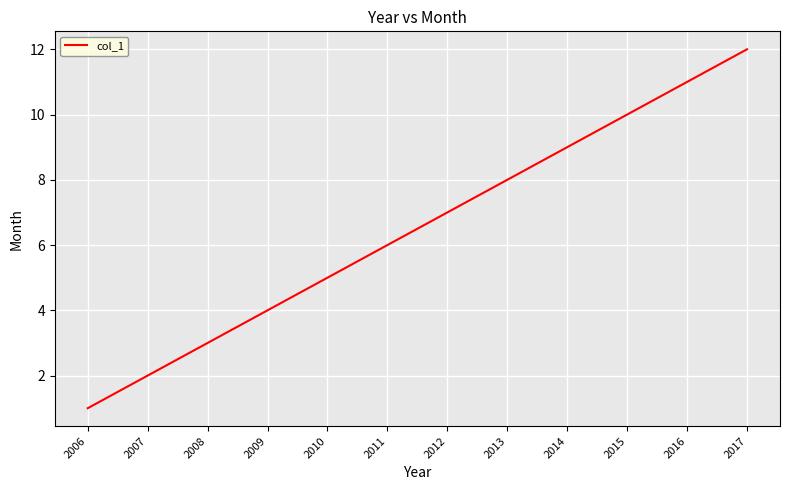

At which category does the chart reach its minimum across all series?

2006